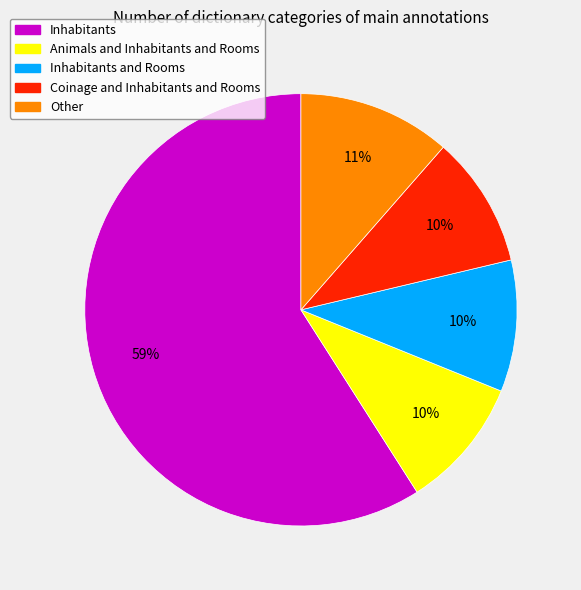

True or false: Other accounts for 1% of the total.

False